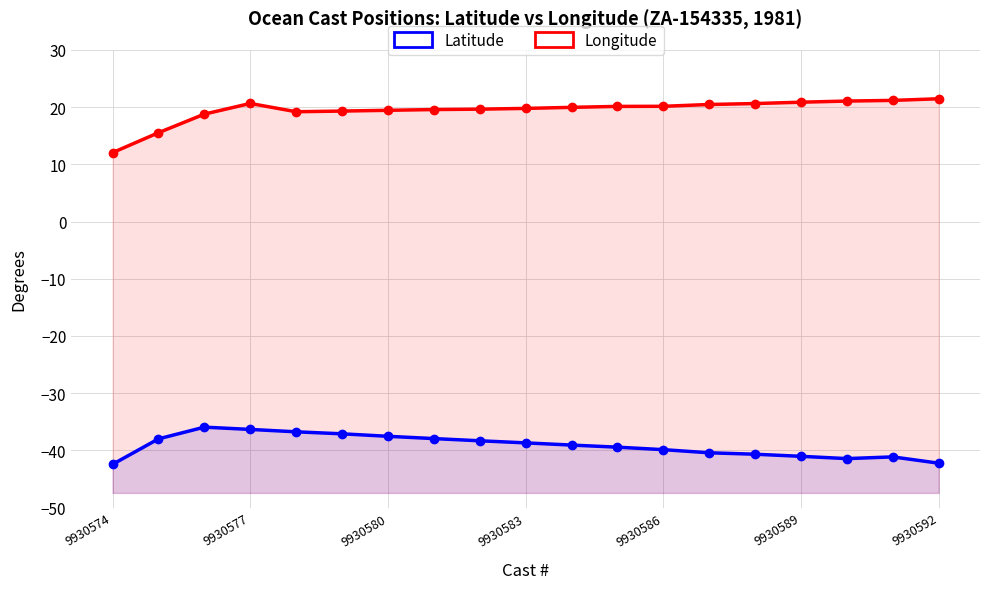

Reading left to right, extract all data points from this chart.

Latitude: -42.4	-38.0	-35.9	-36.3	-36.8	-37.1	-37.5	-37.9	-38.3	-38.7	-39.1	-39.4	-39.9	-40.4	-40.7	-41.0	-41.4	-41.1	-42.2
Longitude: 12.1	15.5	18.8	20.6	19.2	19.3	19.4	19.6	19.6	19.8	20.0	20.1	20.1	20.5	20.6	20.9	21.1	21.2	21.5